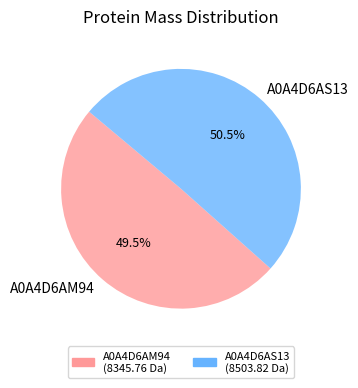

Is A0A4D6AM94 the majority of the pie?

No